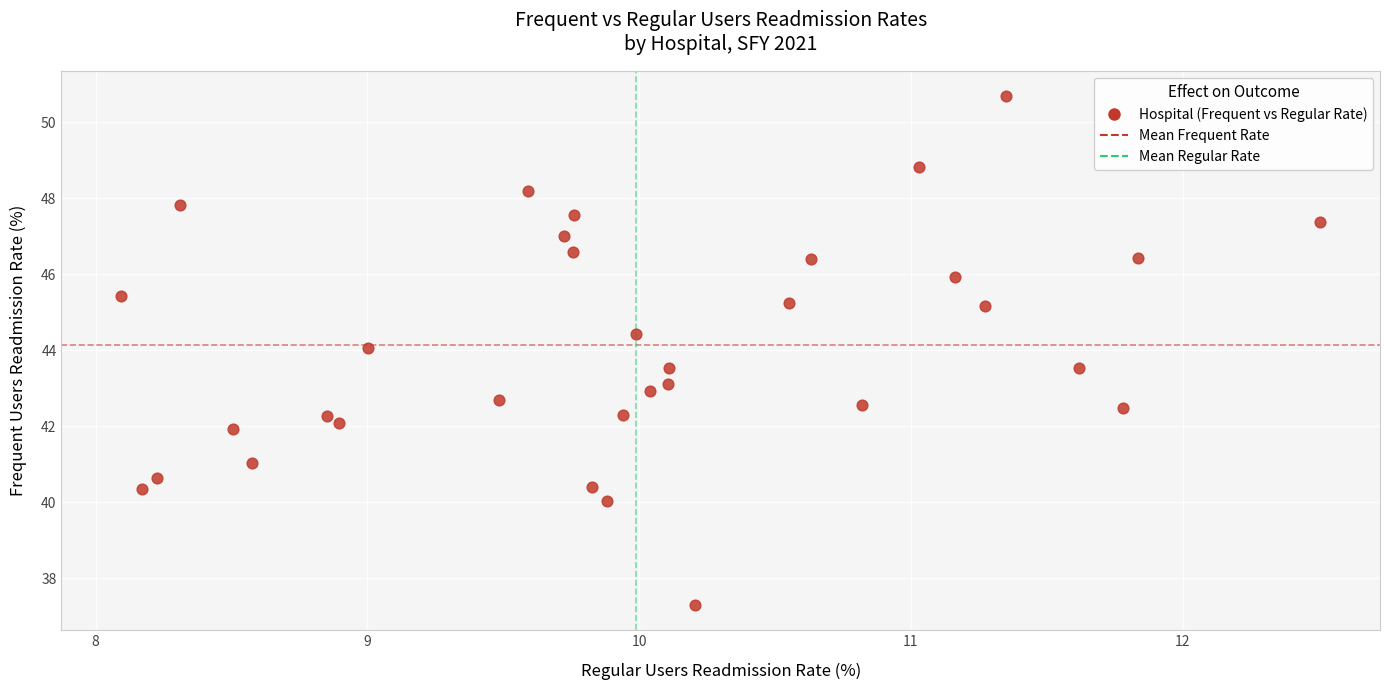

What is the range of X values (max minus min)?

4.4